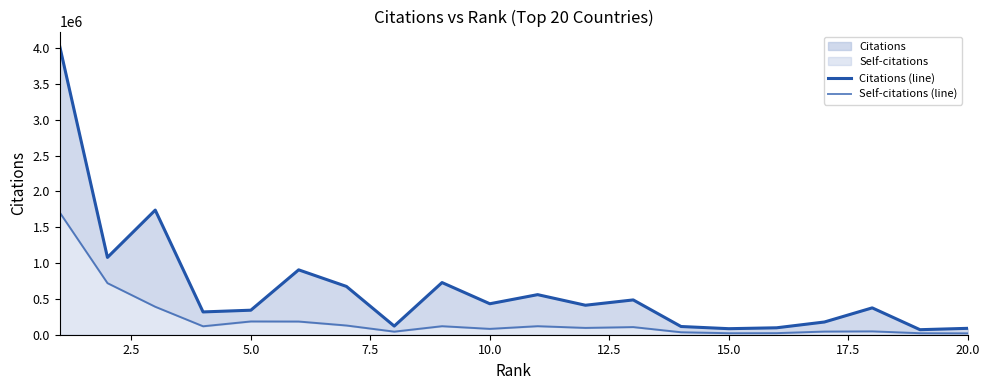

True or false: Self-citations (line) and Citations (line) intersect in this chart.

False